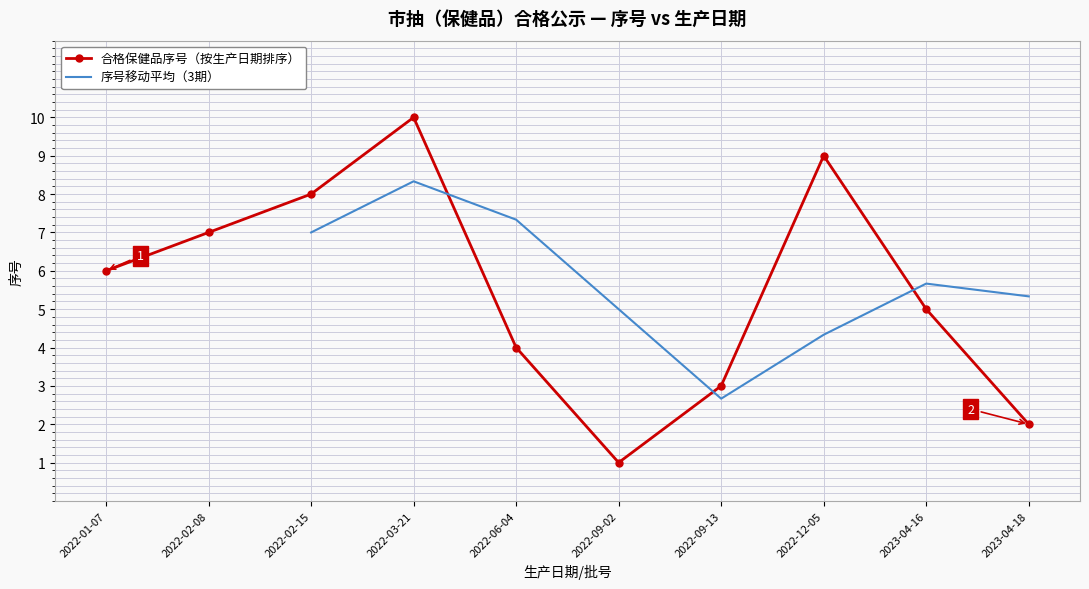

List the labels in order of value, smallest first.

2022-09-02, 2023-04-18, 2022-09-13, 2022-06-04, 2023-04-16, 2022-01-07, 2022-02-08, 2022-02-15, 2022-12-05, 2022-03-21